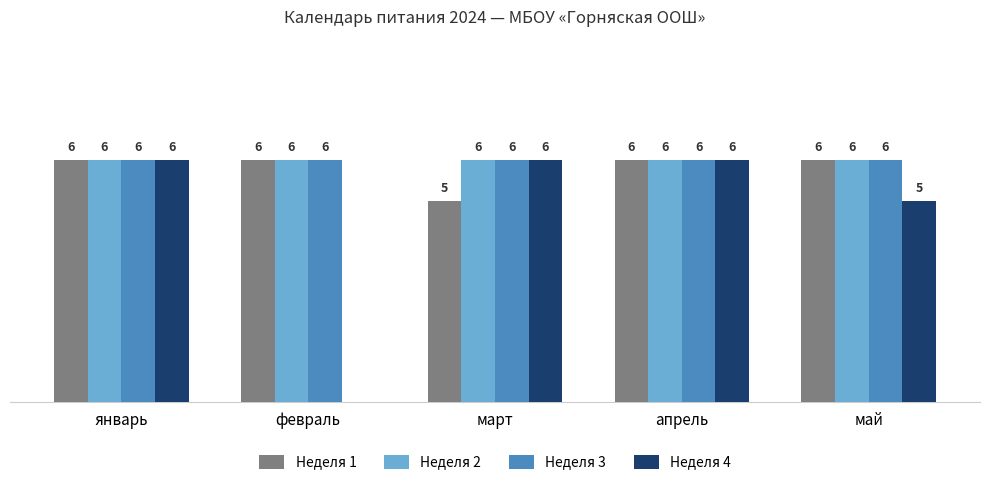

Is the value of Неделя 1 at март greater than the value of Неделя 2 at апрель?

No